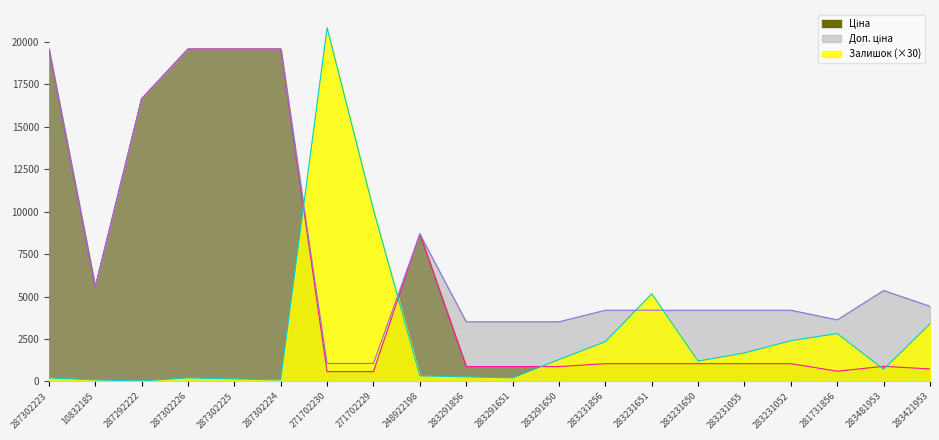

Between 283231651 and 281731856, which series saw the biggest shift?

Залишок